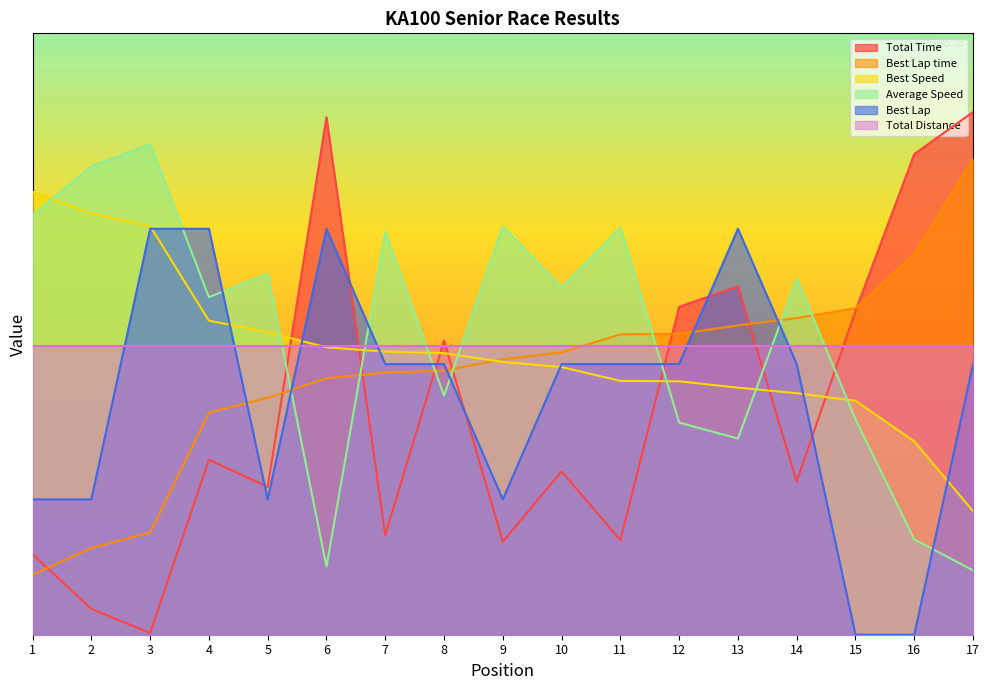

At how many categories does at least one series exceed 218?

17